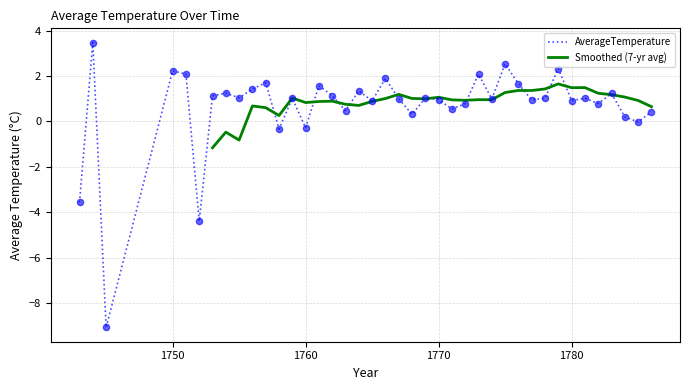

What is the change in value from 1773 to 1775?

+0.5